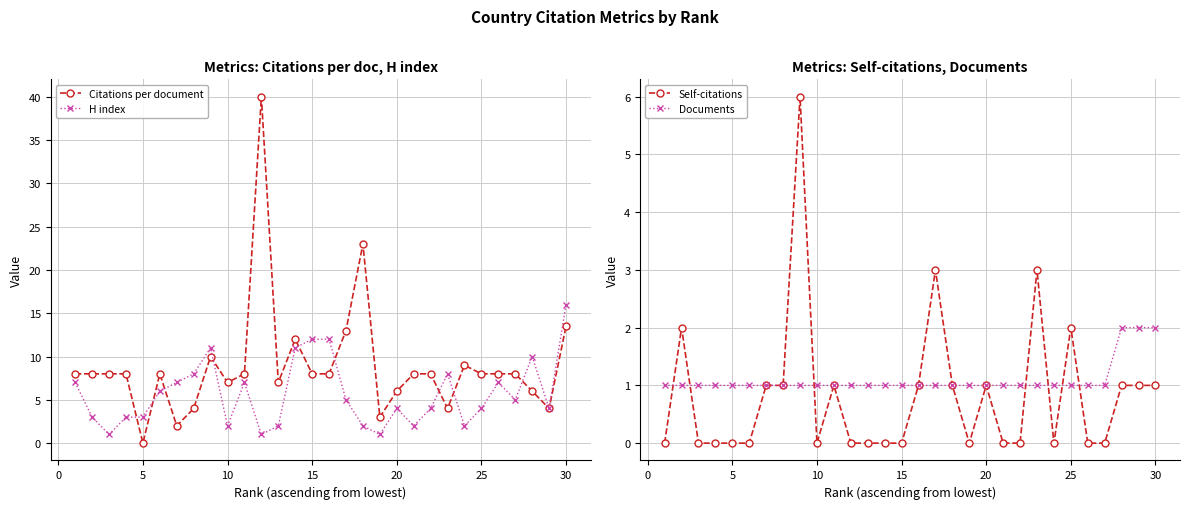

What are all the series names shown in the legend?

Citations per document, H index, Self-citations, Documents